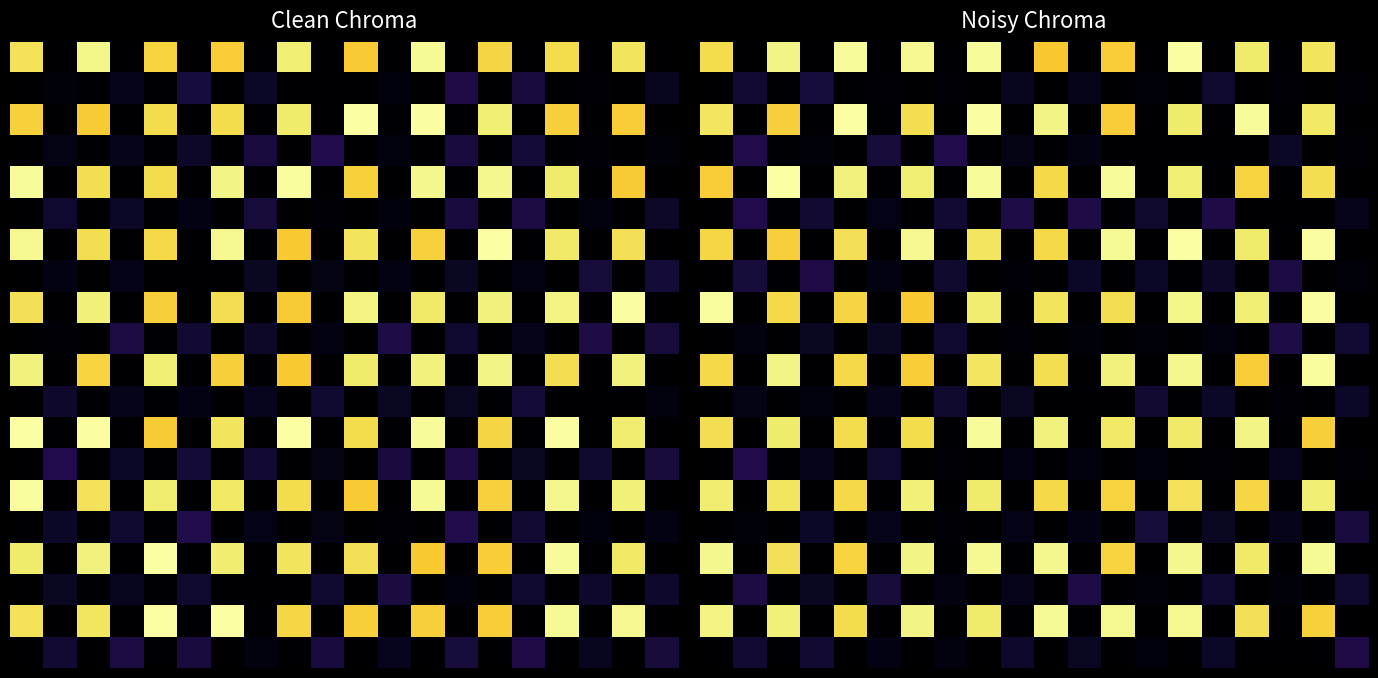

At which category is the sum across all series the highest?

14